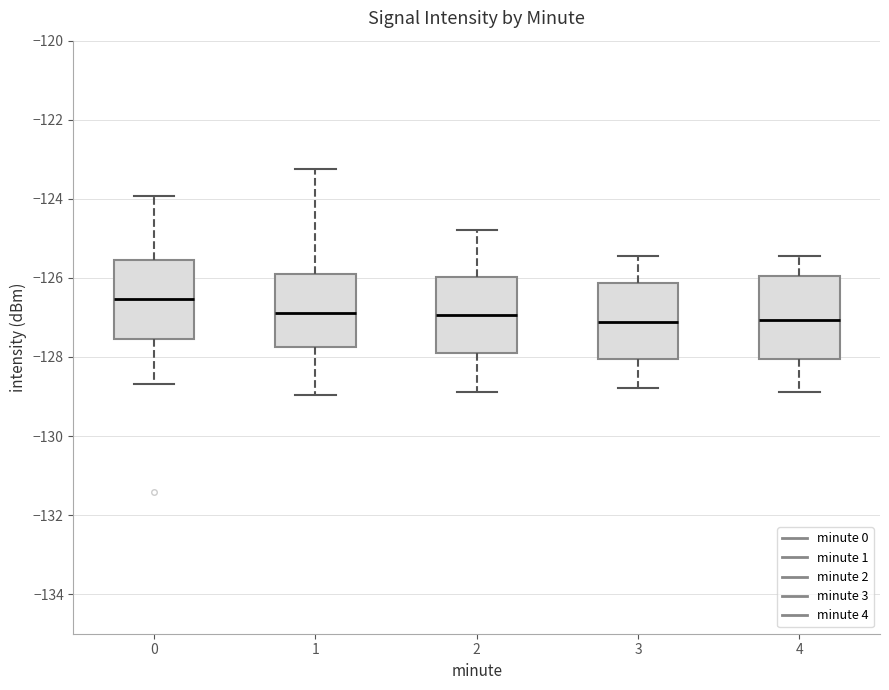

Reading left to right, transcribe this box plot: for each box, give where its median line is, the range the box spans, and where its two whiskers end, as read against the y-axis. The values are not printed on the chart, so give them approximately, as read against the axis.

0: median -126.6, box -127.6 to -125.6, whiskers -128.6 to -124.0
1: median -127.0, box -127.8 to -125.8, whiskers -129.0 to -123.2
2: median -127.0, box -127.8 to -126.0, whiskers -128.8 to -124.8
3: median -127.2, box -128.0 to -126.2, whiskers -128.8 to -125.4
4: median -127.0, box -128.0 to -126.0, whiskers -128.8 to -125.4